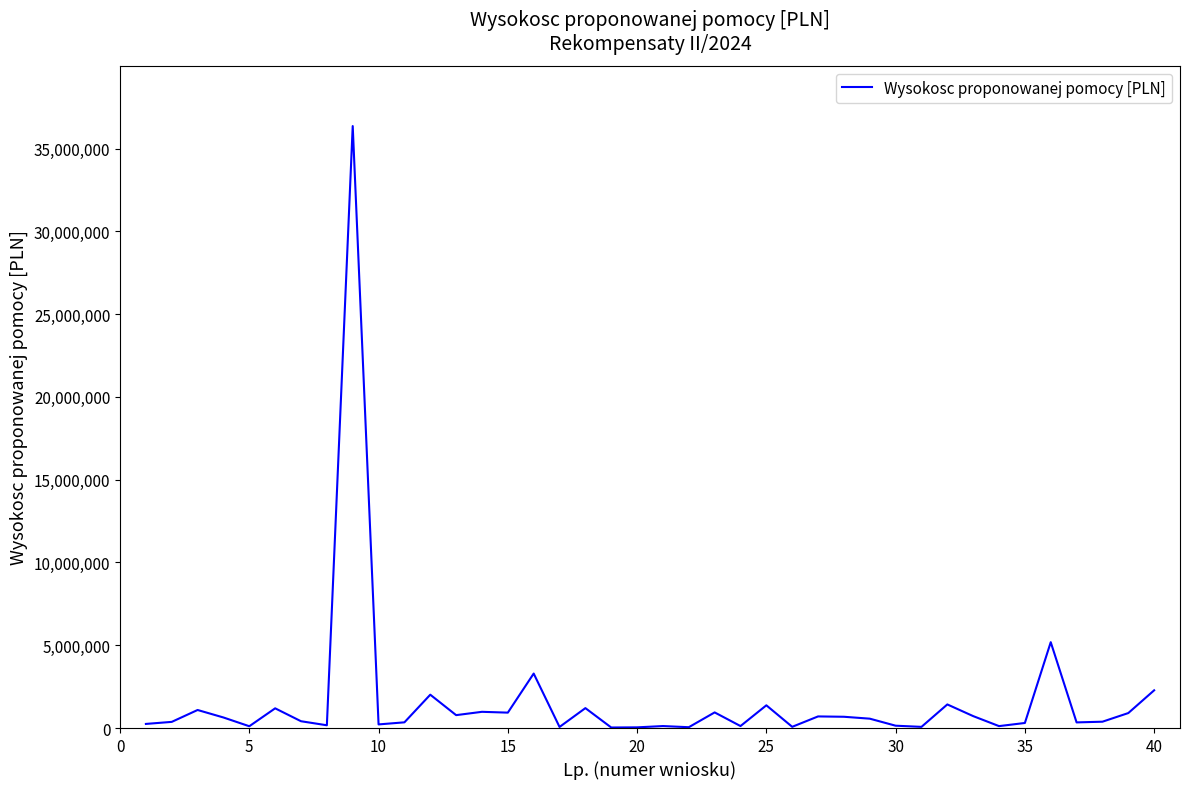

What is the difference between the maximum and minimum values?

36327833.7